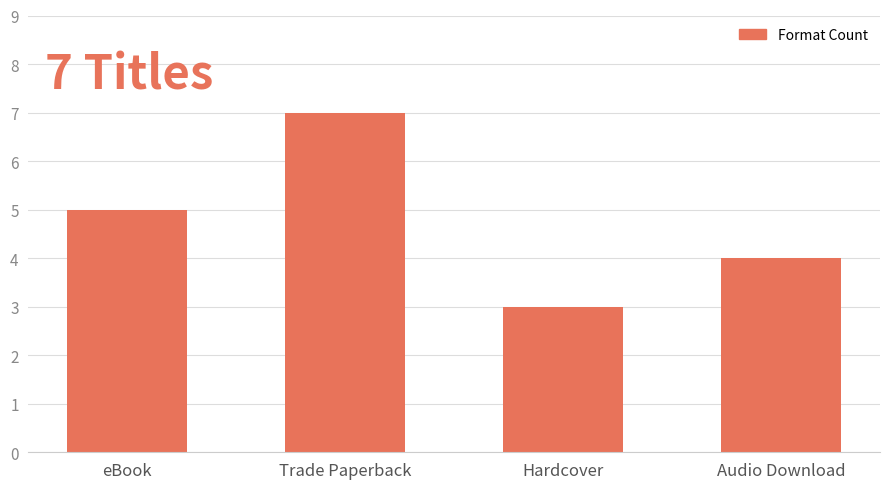

What is the change in value from eBook to Hardcover?

-2